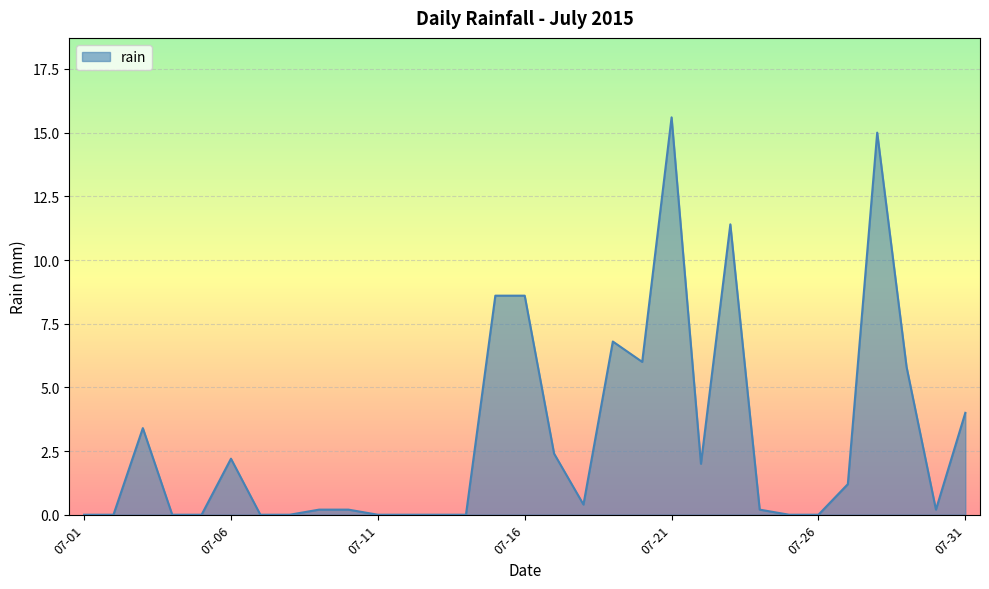

What is the maximum value shown in the chart?

15.6